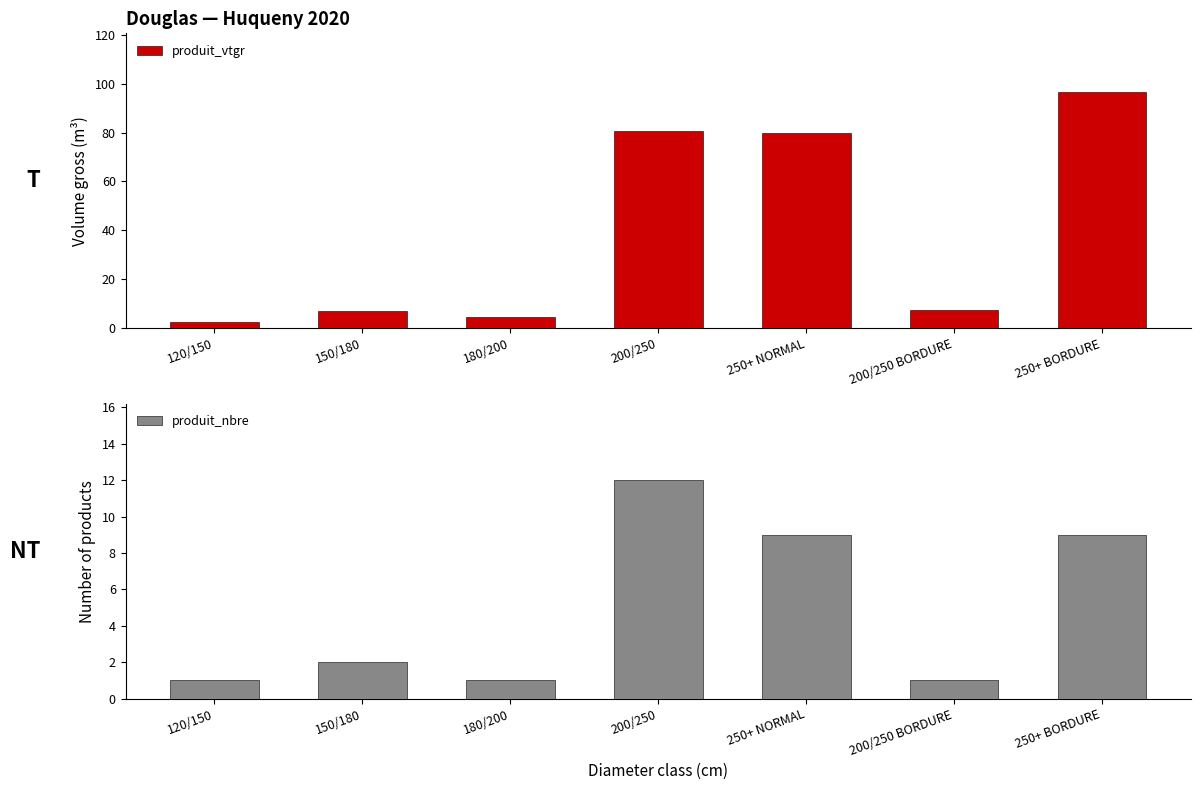

The value of produit_vtgr at 250+ NORMAL is 105.6. True or false?

False